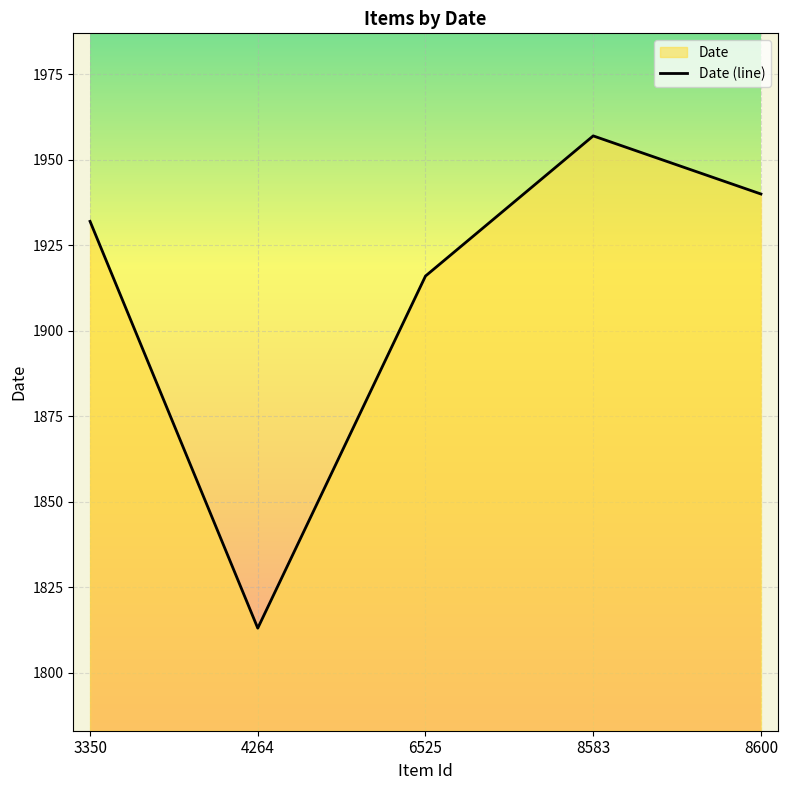

Where is the first local minimum?

4264